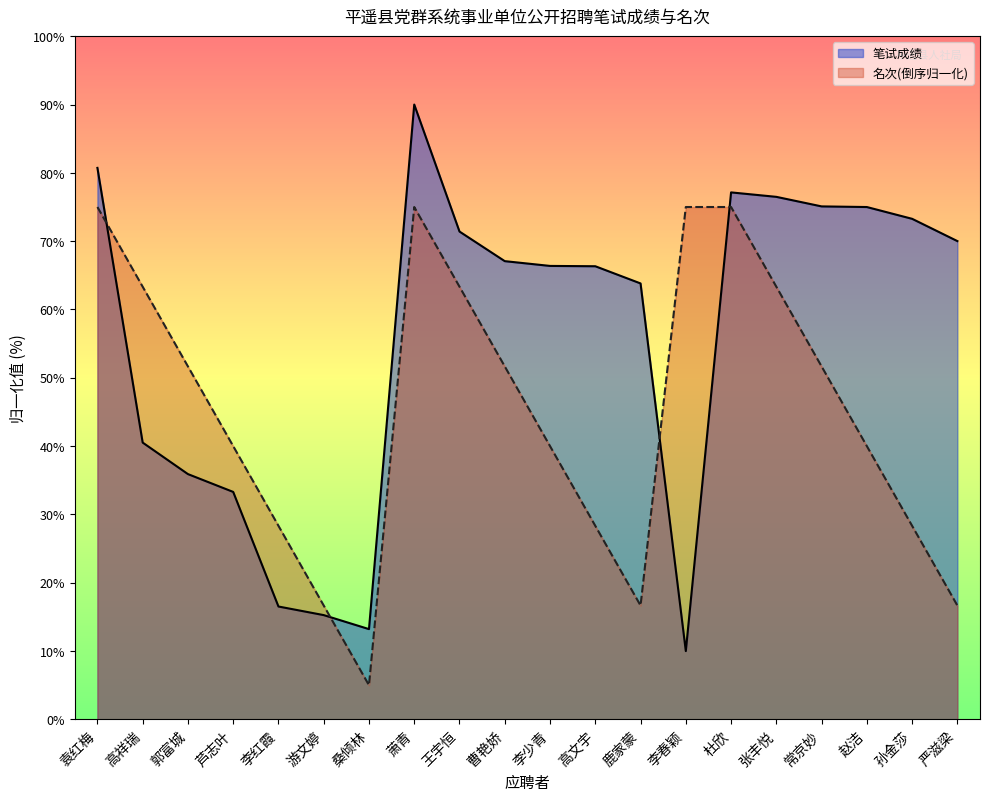

Rank the series by their average value, from highest to lowest.

笔试成绩, 名次(倒序归一化)